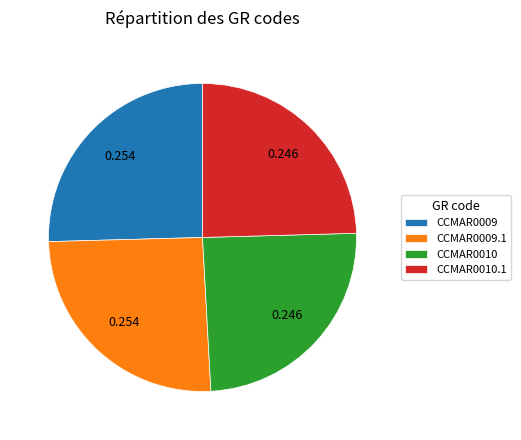

Do CCMAR0009 and CCMAR0009.1 together represent more than half of the pie?

Yes